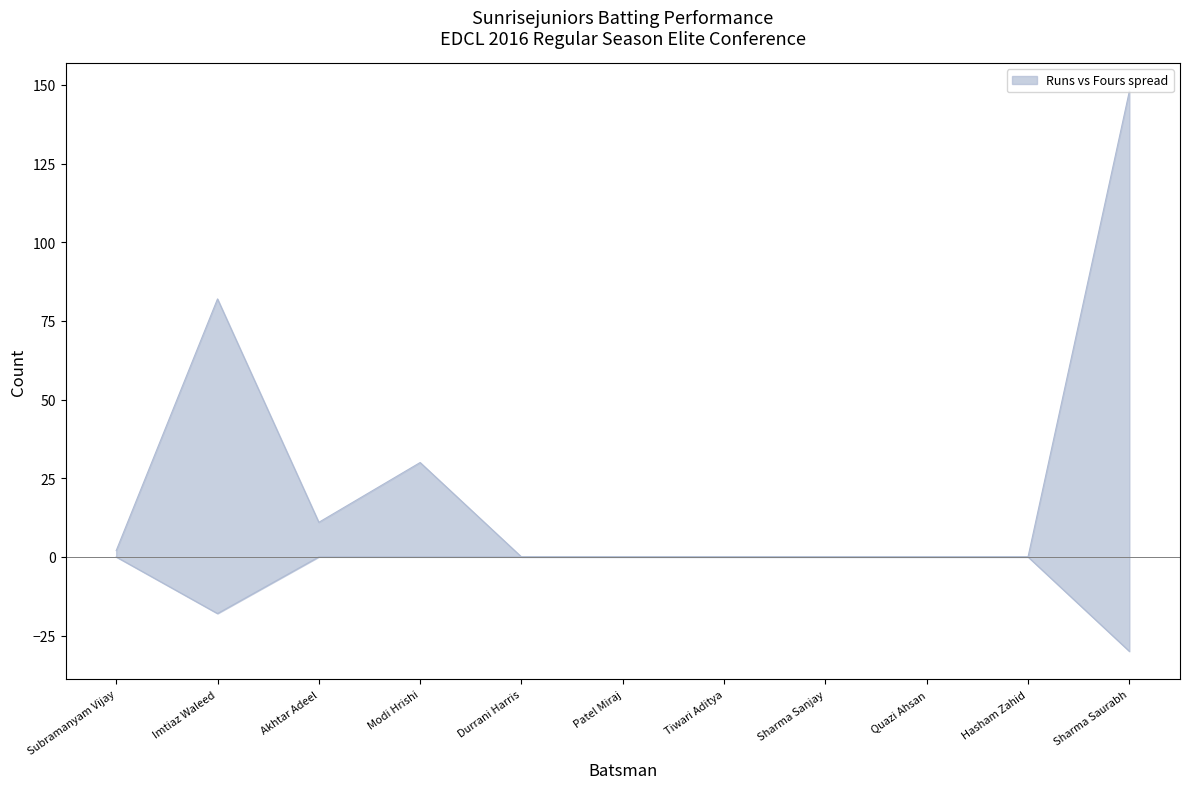

The Balls series shows -18 at Subramanyam Vijay. True or false?

False